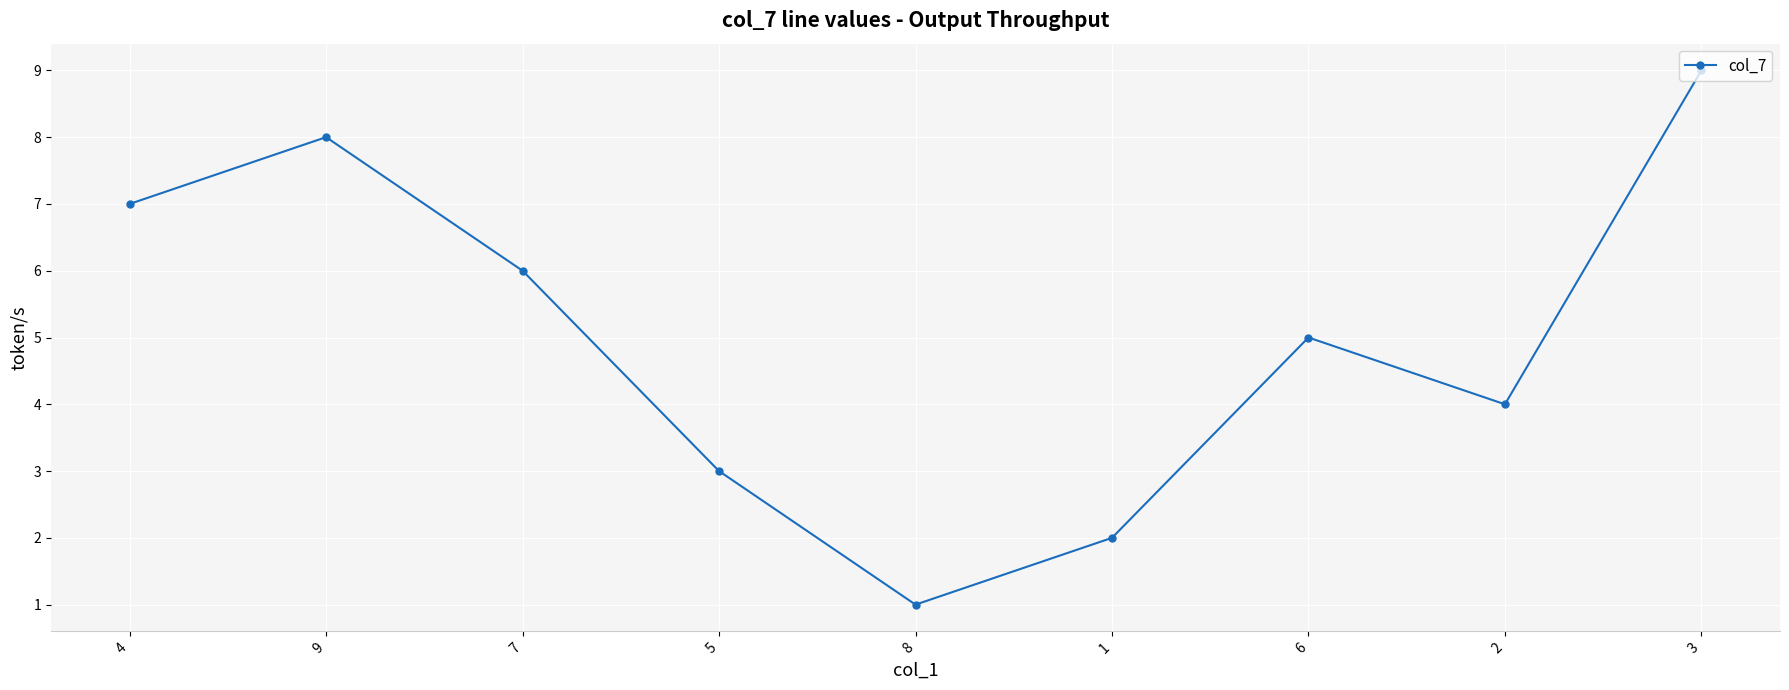

Between 3 and 7, which is larger?

3